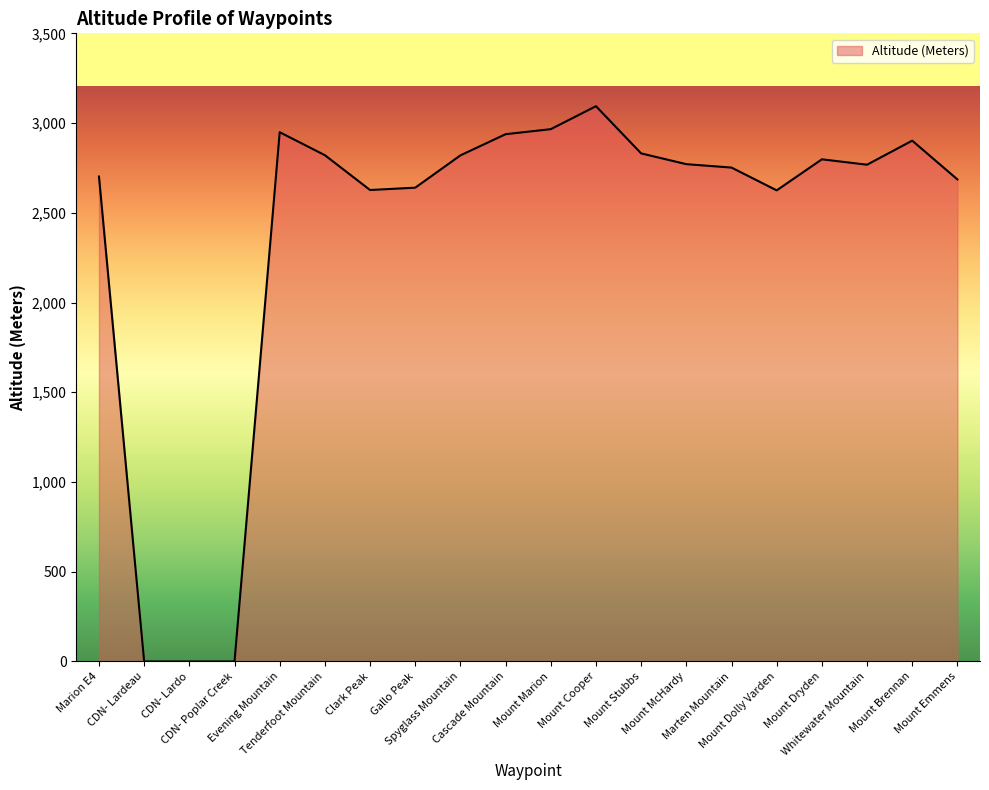

What is the greatest value displayed?

3094